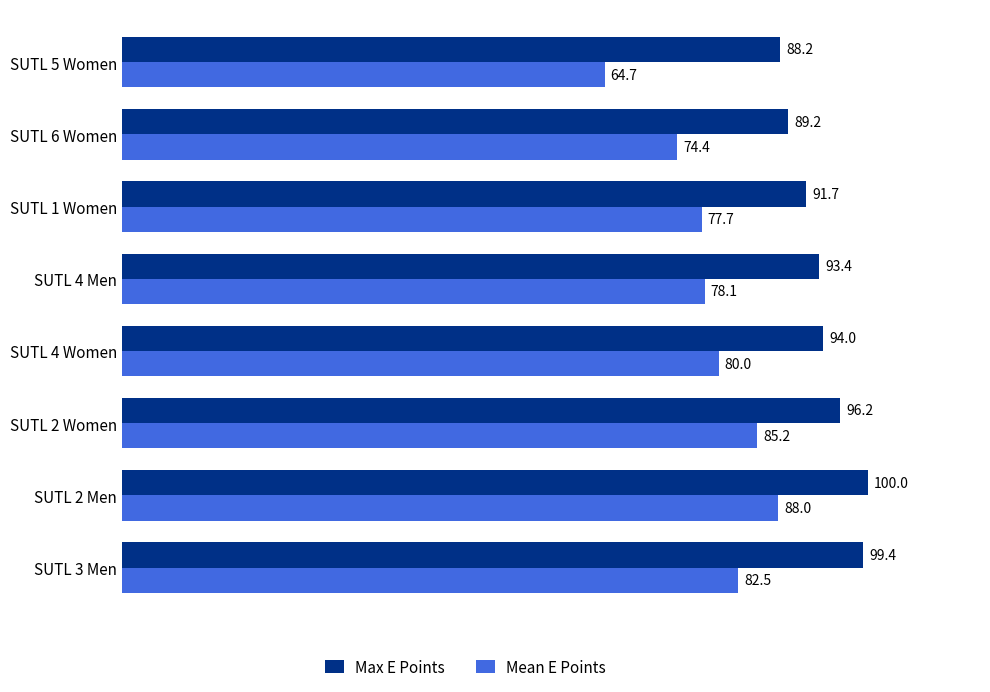

The Mean E Points series shows 38.5 at SUTL 6 Women. True or false?

False